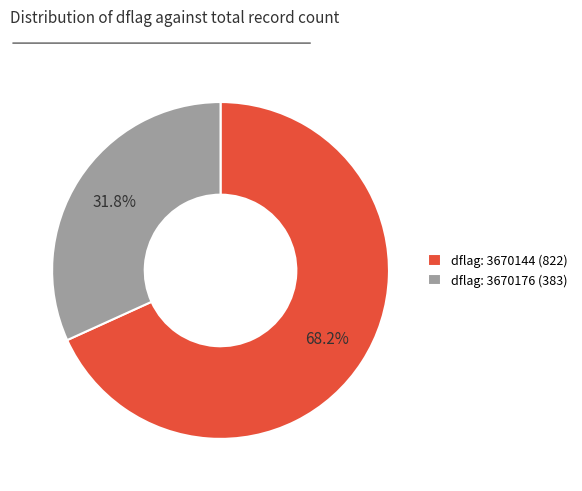

What is the largest slice in the pie chart?

dflag: 3670144 (822)